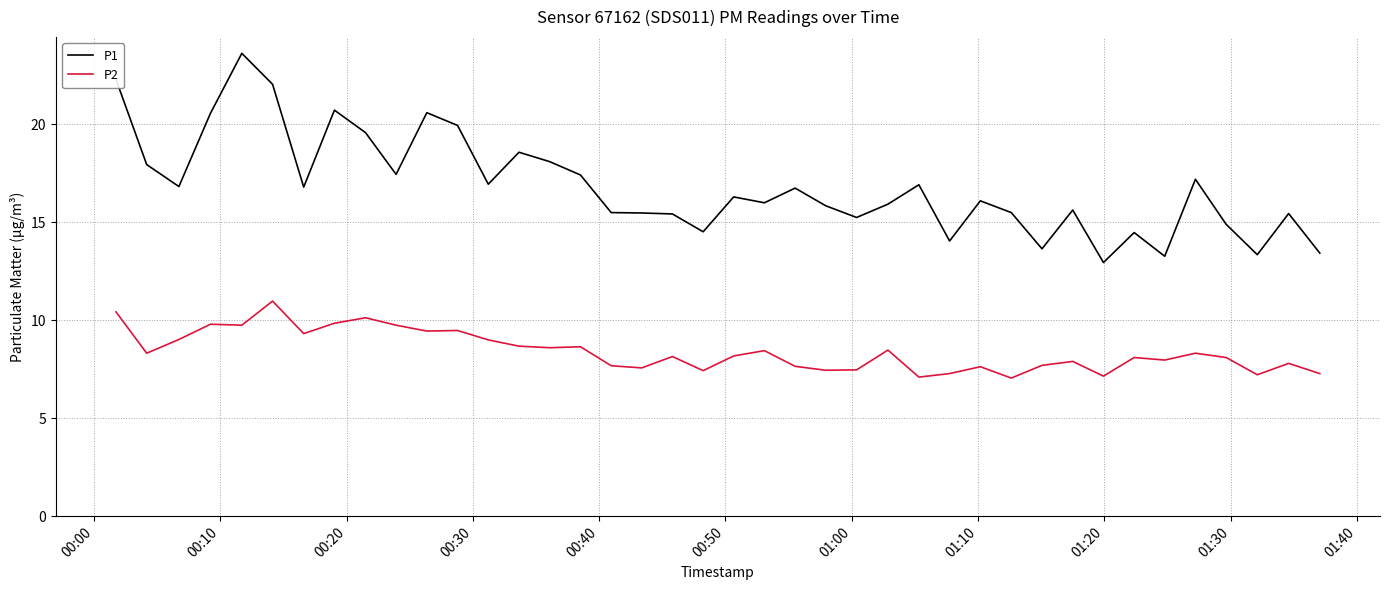

How many lines are shown in the chart?

2